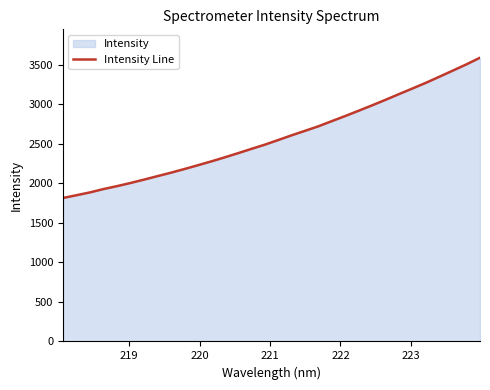

What is the difference between the maximum and minimum values?

1774.0